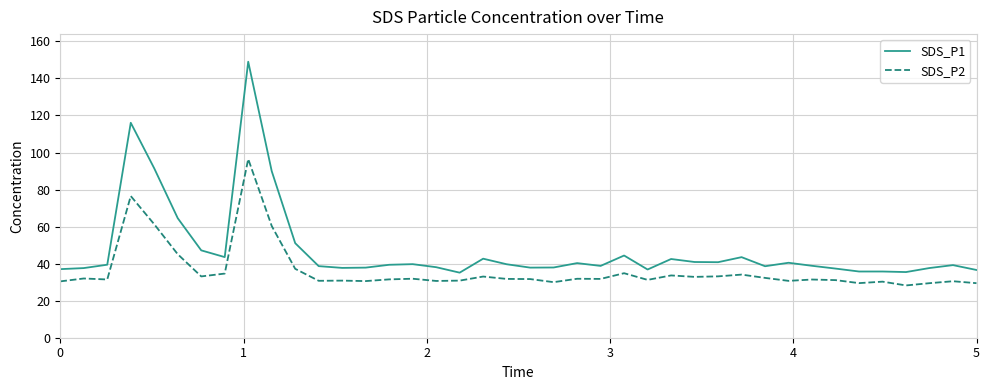

Which series has the largest range (max minus min)?

SDS_P1